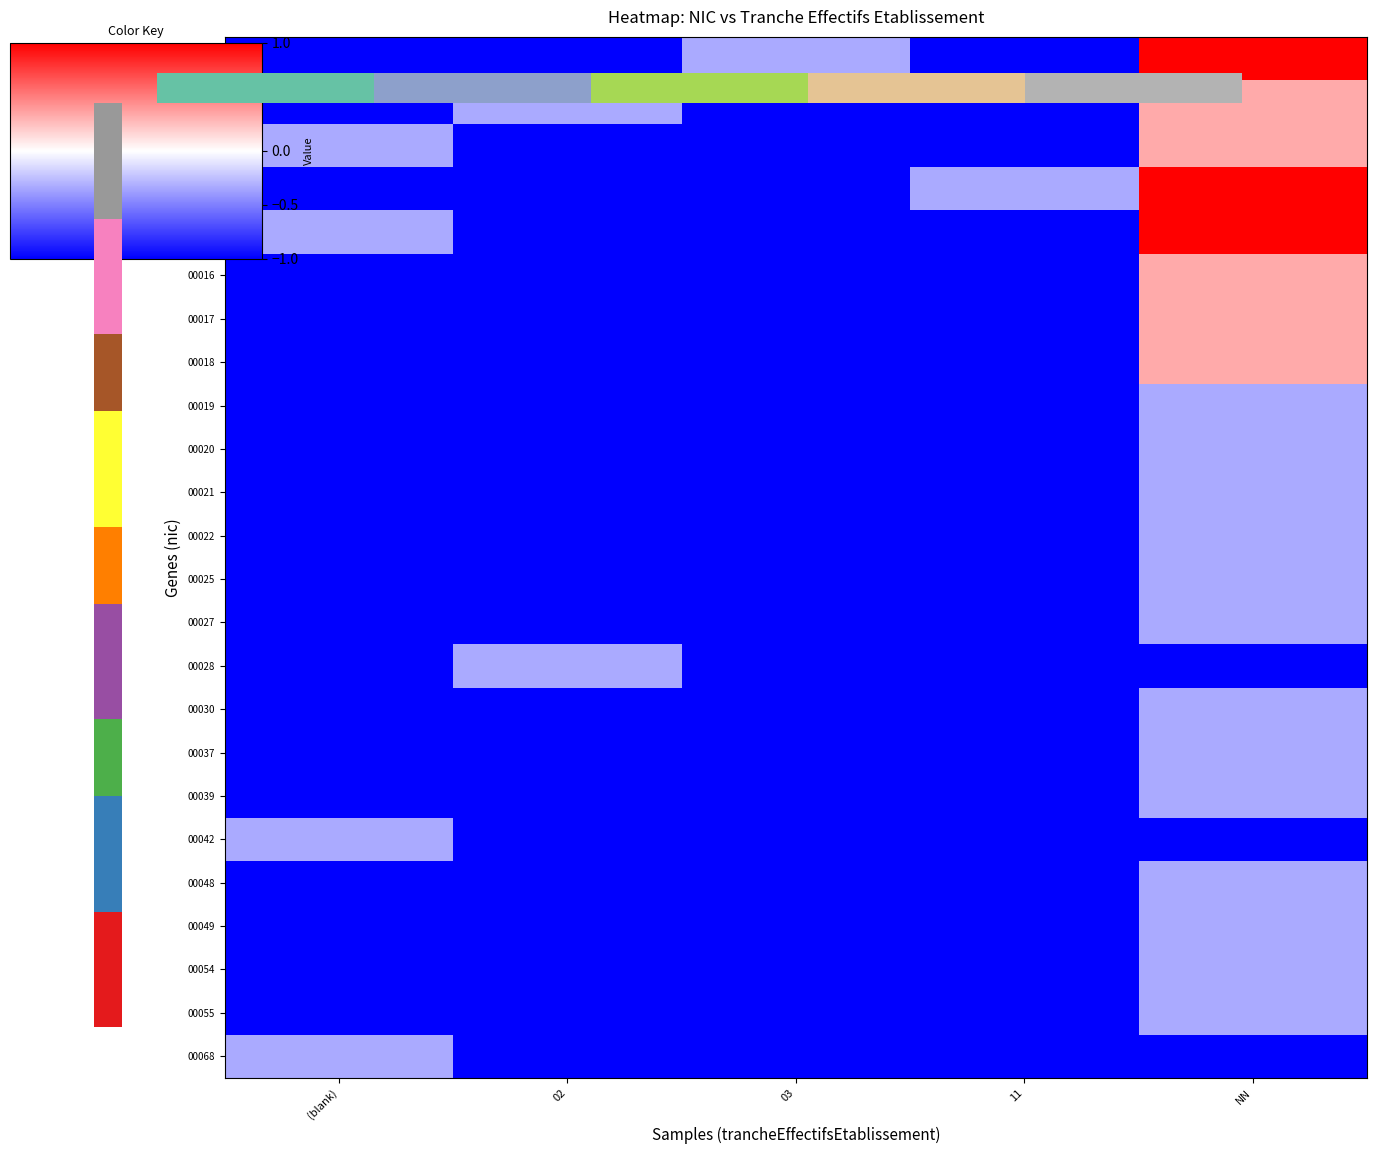

At which label does 00019 reach its minimum?

(blank)